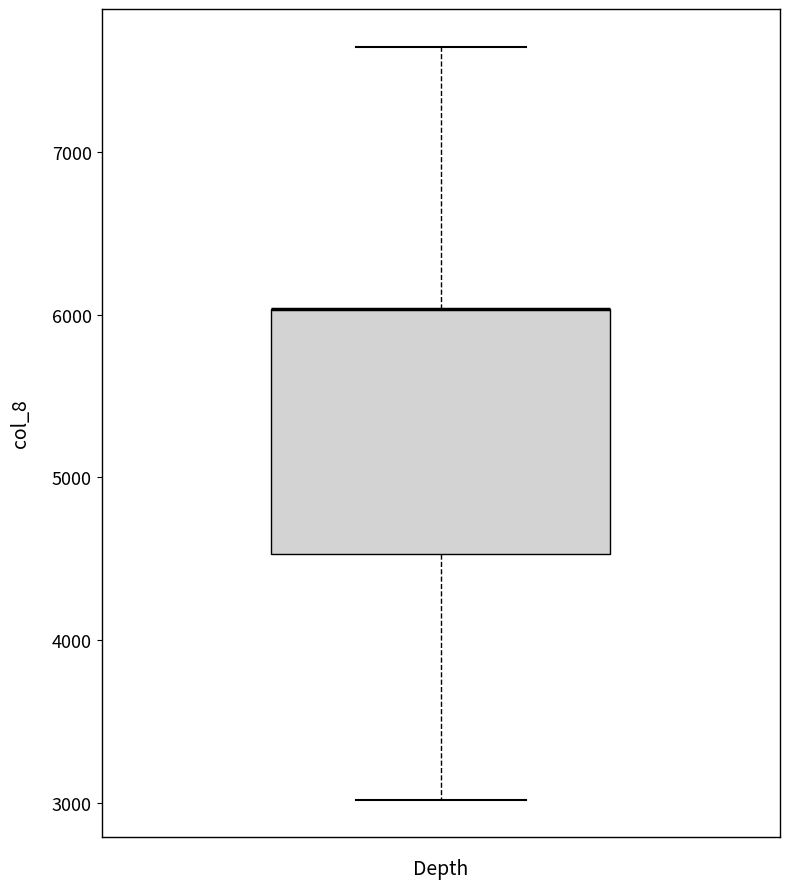

Transcribe this box plot: give where the median line is, the range the box spans, and where the two whiskers end, as read against the y-axis. The values are not printed on the chart, so give them approximately, as read against the axis.

median 6000 (drawn on the box's upper edge), box 4500 to 6000, whiskers 3000 to 7600